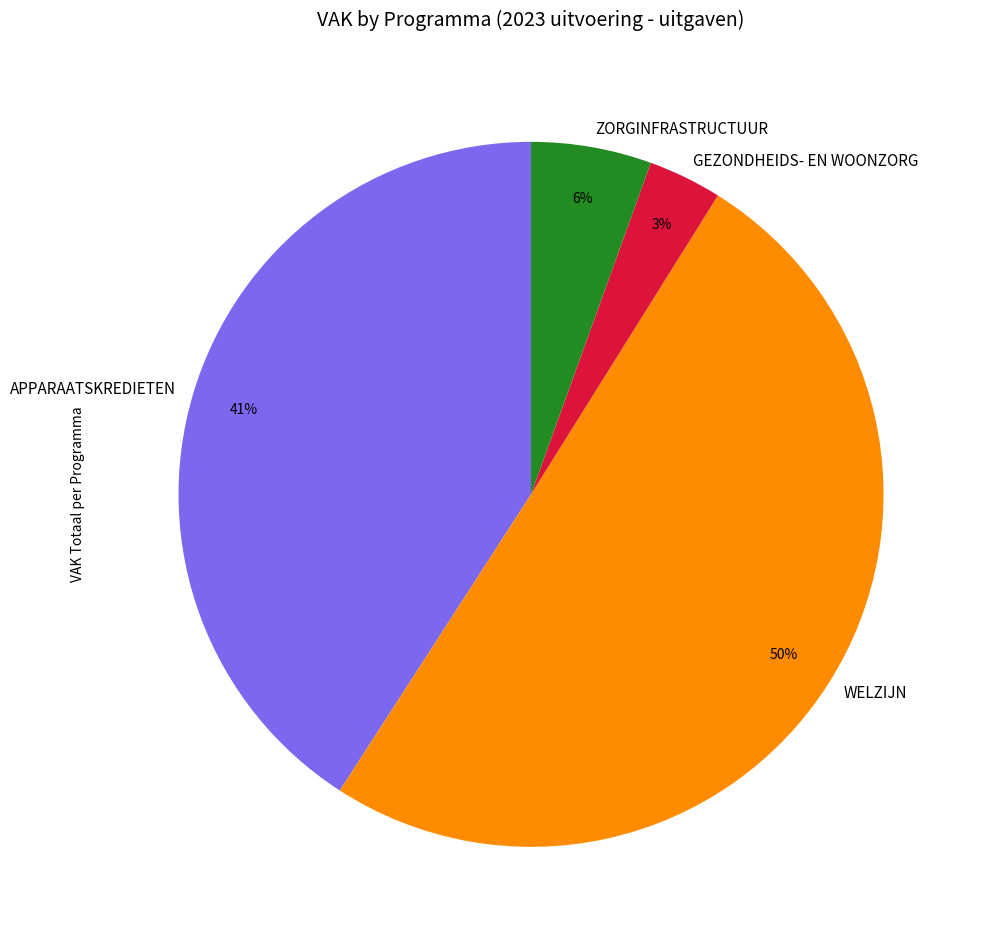

Which category has the smallest portion of the pie?

GEZONDHEIDS- EN WOONZORG